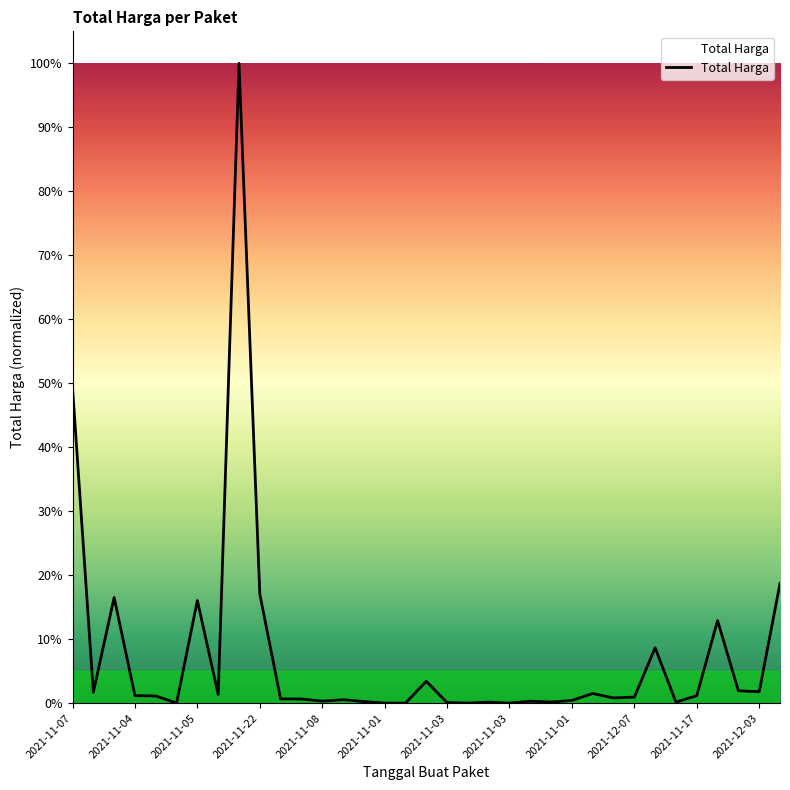

At which category does the chart reach its peak across all series?

2021-11-01